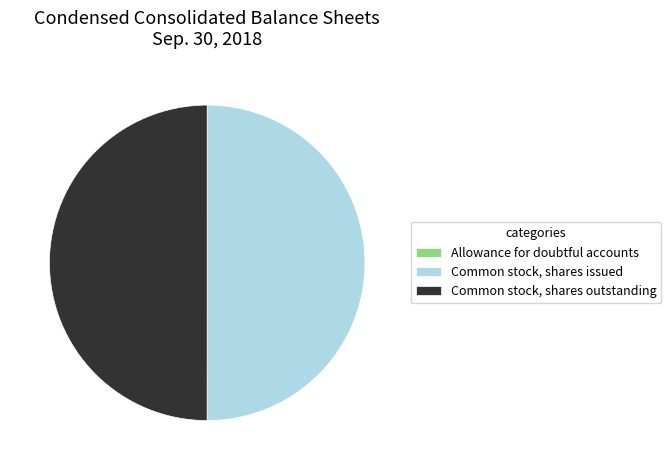

The Common stock, shares outstanding slice represents 56% of the pie. True or false?

False